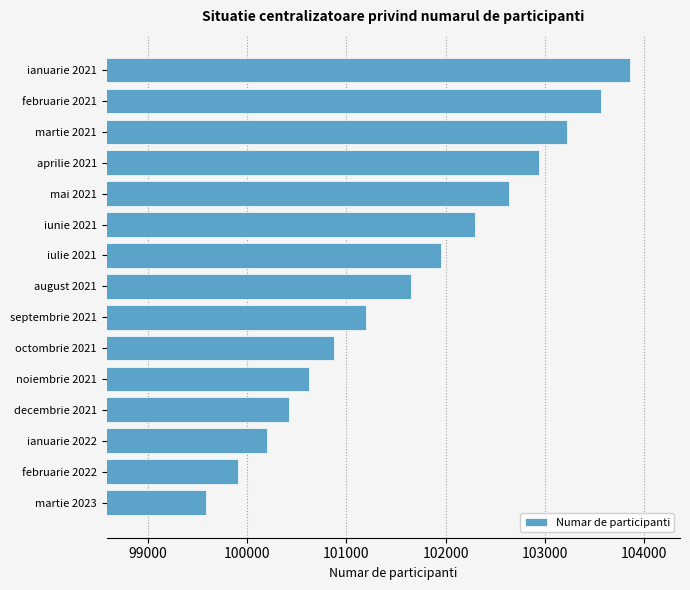

Reading top to bottom, list all the values displayed in this chart.

ianuarie 2021=103859	februarie 2021=103562	martie 2021=103226	aprilie 2021=102938	mai 2021=102635	iunie 2021=102293	iulie 2021=101949	august 2021=101653	septembrie 2021=101201	octombrie 2021=100879	noiembrie 2021=100625	decembrie 2021=100424	ianuarie 2022=100202	februarie 2022=99914	martie 2023=99587